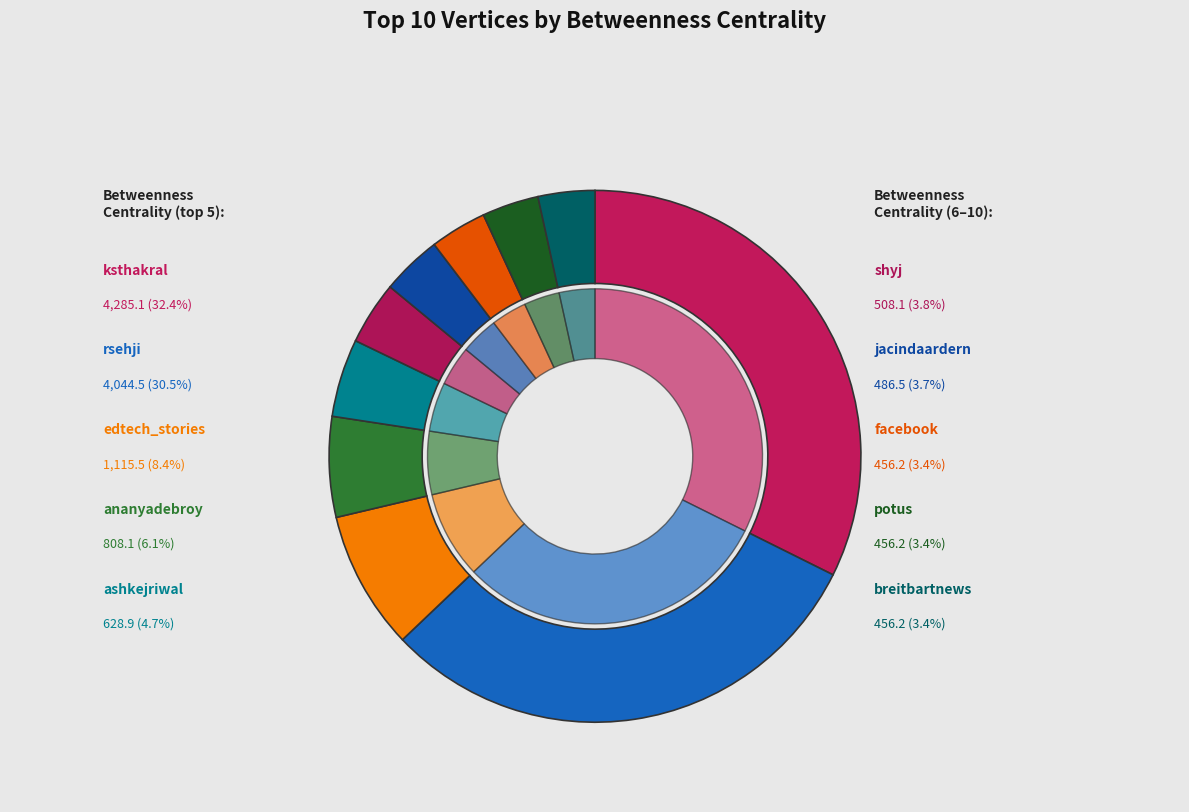

How many slices are in this pie chart?

10